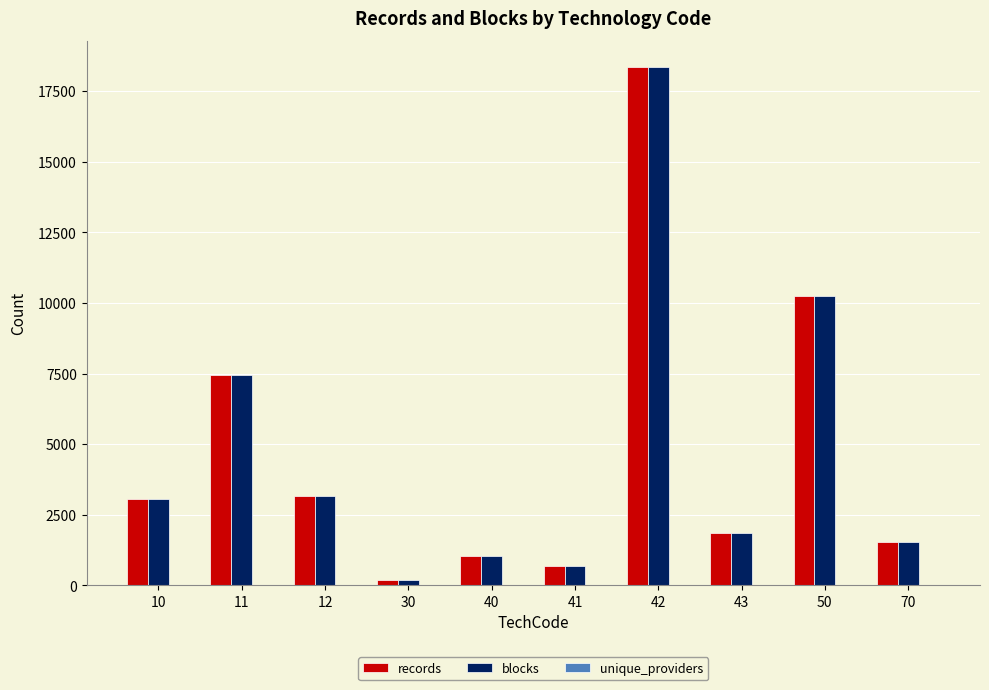

How many categories are shown in the chart?

10